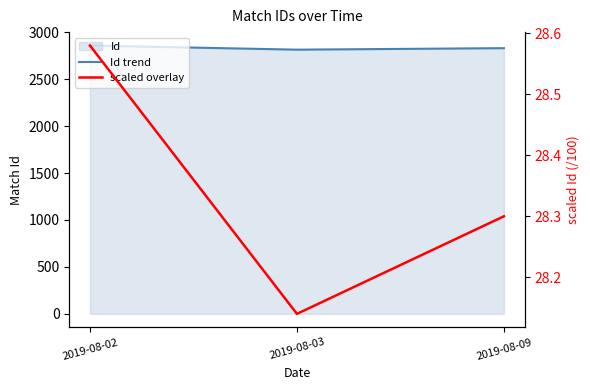

Is the value of Id trend at 2019-08-02 greater than the value of scaled overlay at 2019-08-02?

Yes